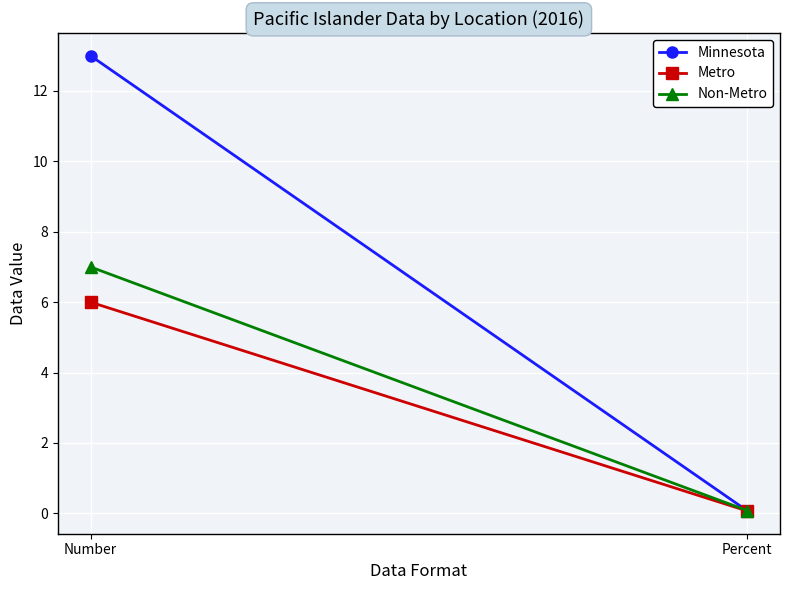

Reading left to right, transcribe all the data shown in this chart.

Minnesota: Number=13.0	Percent=0.1
Metro: Number=6.0	Percent=0.1
Non-Metro: Number=7.0	Percent=0.1